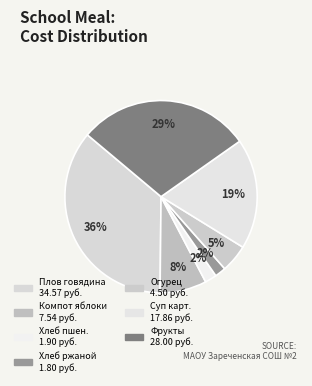

Which category has the biggest portion of the pie?

Плов из отварной говядины